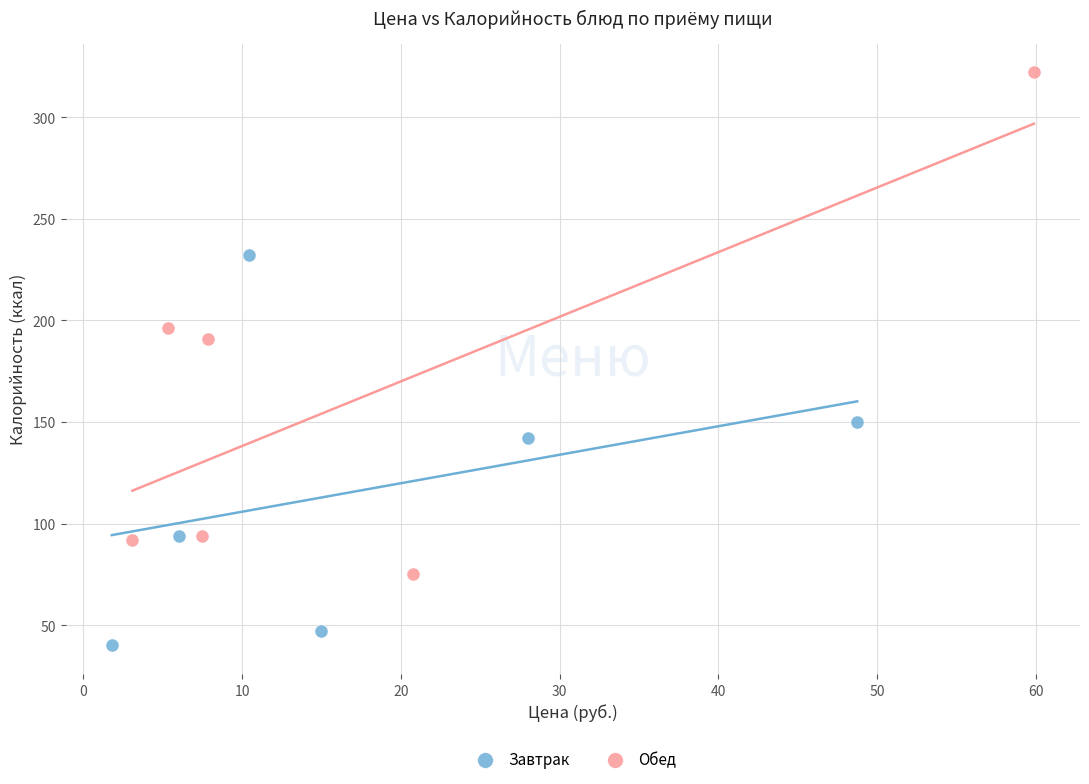

Which series reaches the minimum Y coordinate?

Завтрак